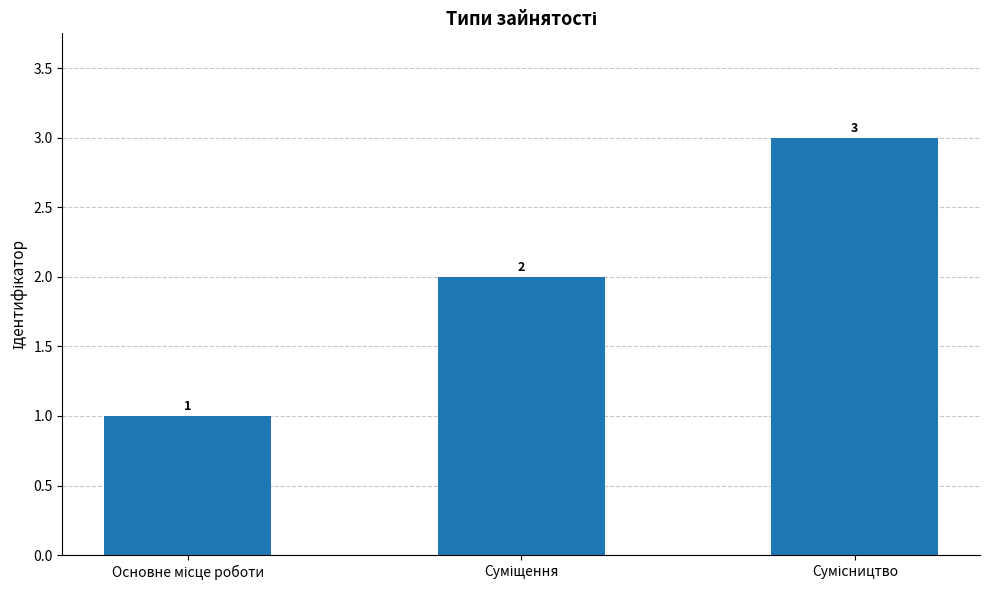

What is the sum of all values?

6